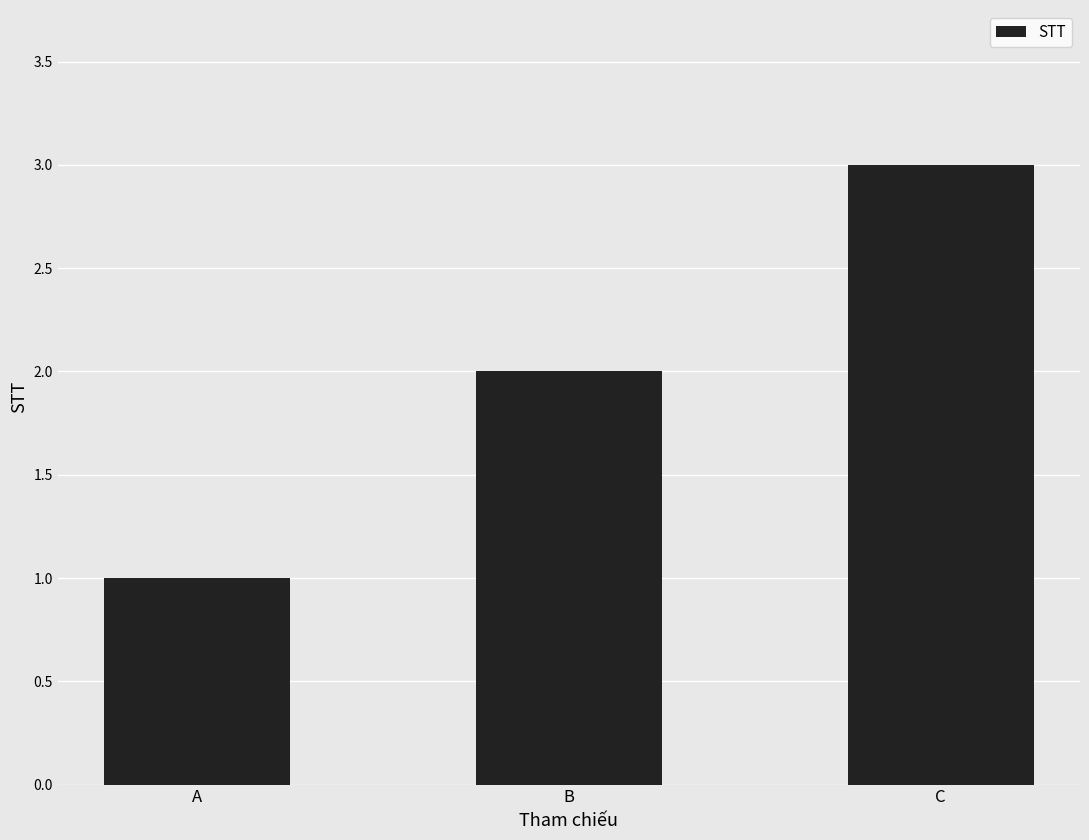

What is the sum of all values?

6